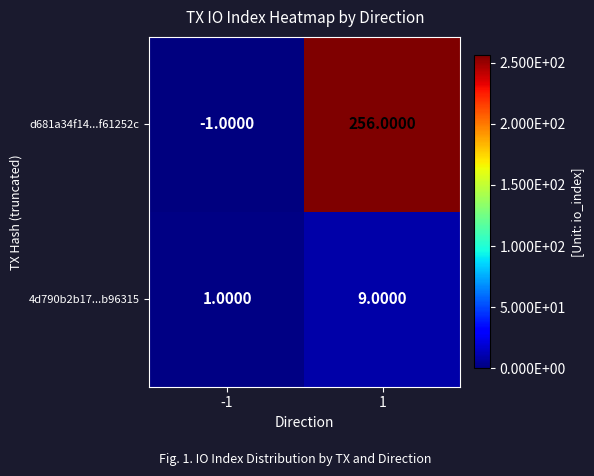

What is the spread (max minus min) of values at -1?

2